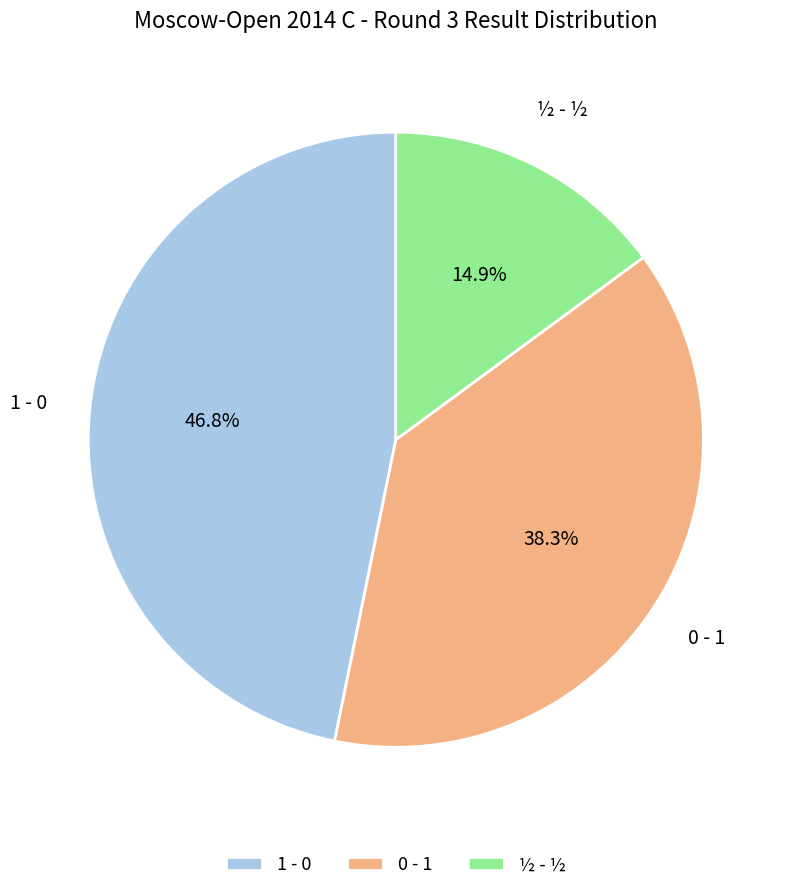

To the nearest percent, what percentage of the pie is 0 - 1?

38%